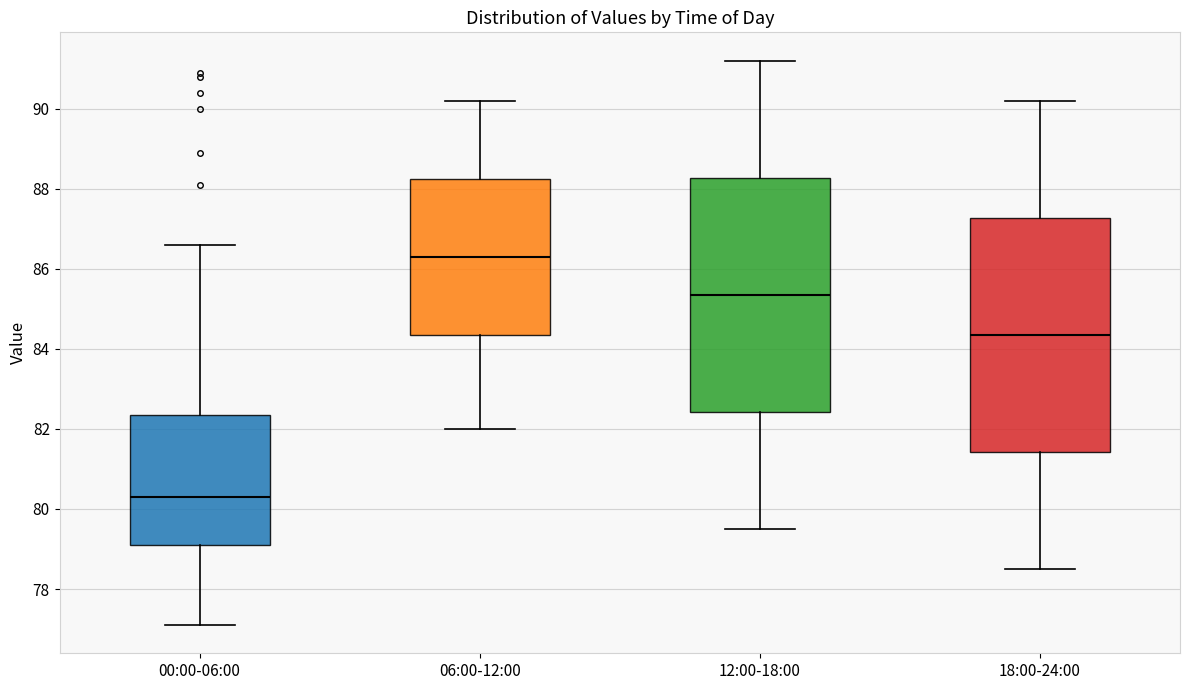

Reading left to right, transcribe this box plot: for each box, give where its median line is, the range the box spans, and where its two whiskers end, as read against the y-axis. The values are not printed on the chart, so give them approximately, as read against the axis.

00:00-06:00: median 80.4, box 79.2 to 82.4, whiskers 77.2 to 86.6
06:00-12:00: median 86.4, box 84.4 to 88.2, whiskers 82.0 to 90.2
12:00-18:00: median 85.4, box 82.4 to 88.2, whiskers 79.6 to 91.2
18:00-24:00: median 84.4, box 81.4 to 87.2, whiskers 78.6 to 90.2